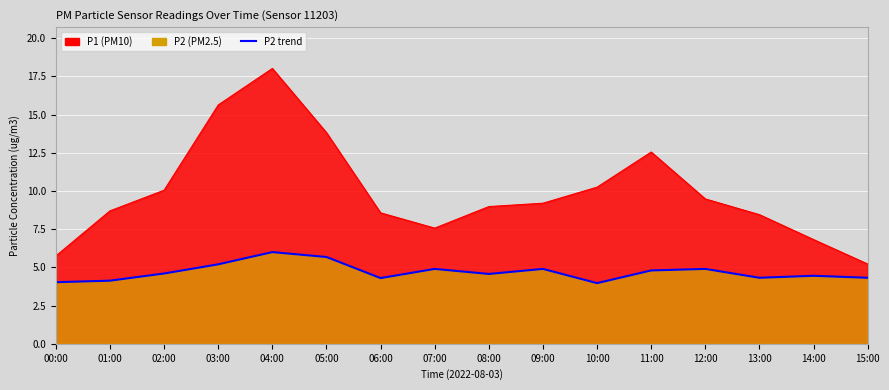

Count the number of data series in this chart.

2